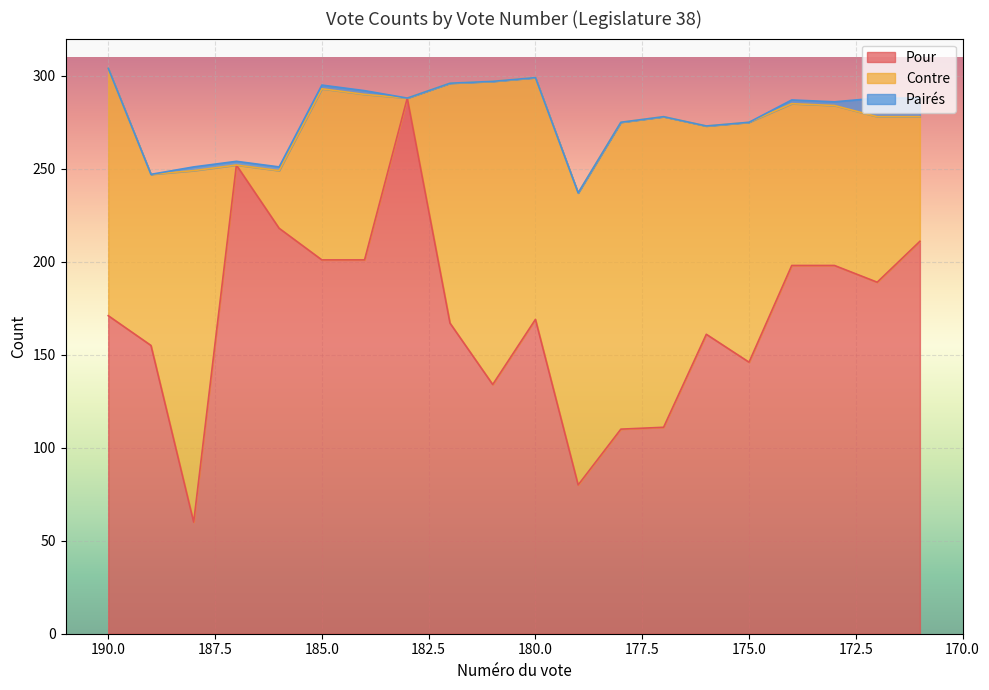

List the series in order of their peak value, highest first.

Pour, Contre, Pairés